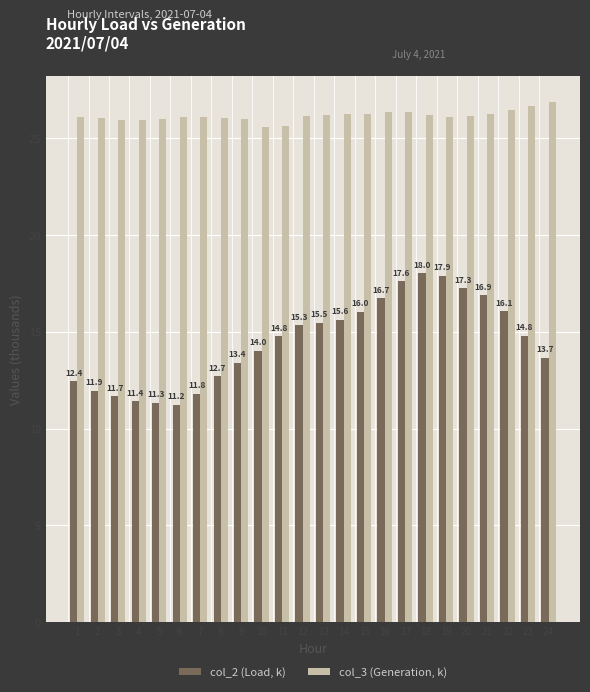

At 21, list the series in order from largest to smallest.

col_3 (Generation, k), col_2 (Load, k)